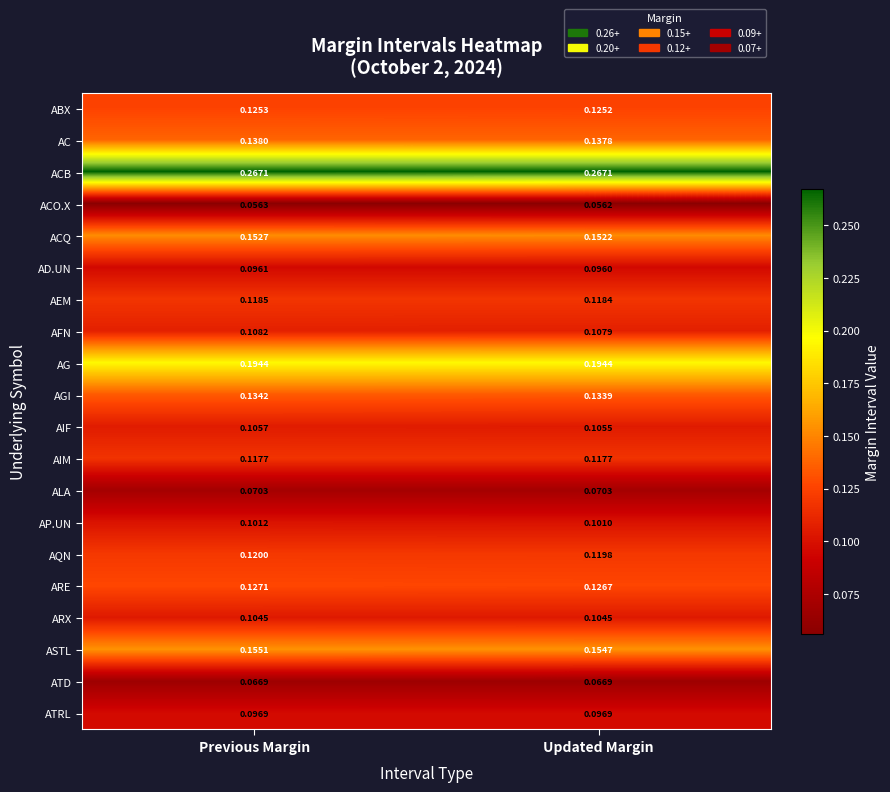

Which category has the highest value in the AC series?

Previous Margin